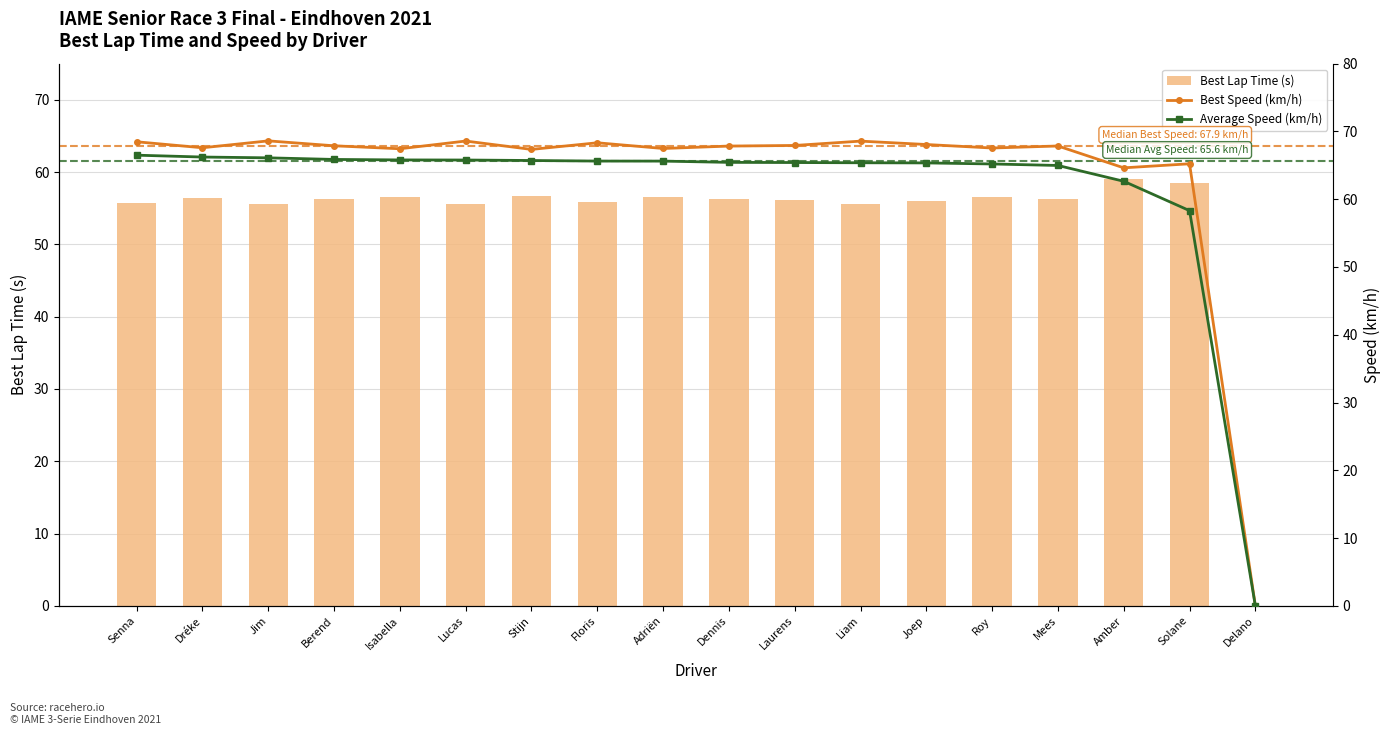

List the series in order of their overall mean, highest first.

Best Speed (km/h), Average Speed (km/h), Best Lap Time (s)